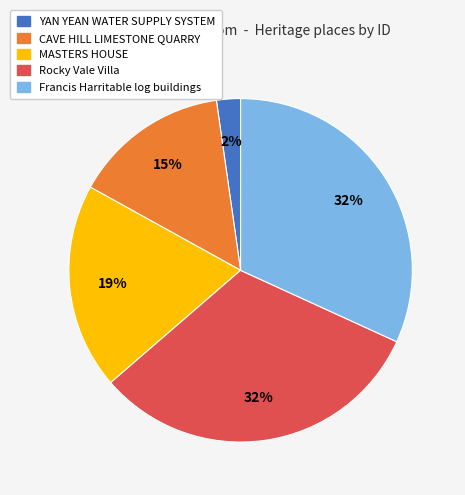

How many segments does this pie chart have?

5